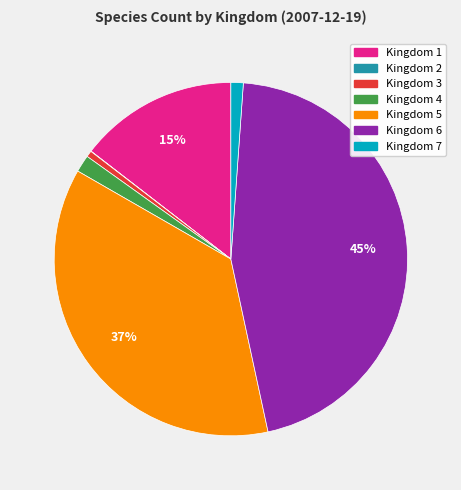

To the nearest percent, what is the difference between the largest and smallest slice percentages?

45%